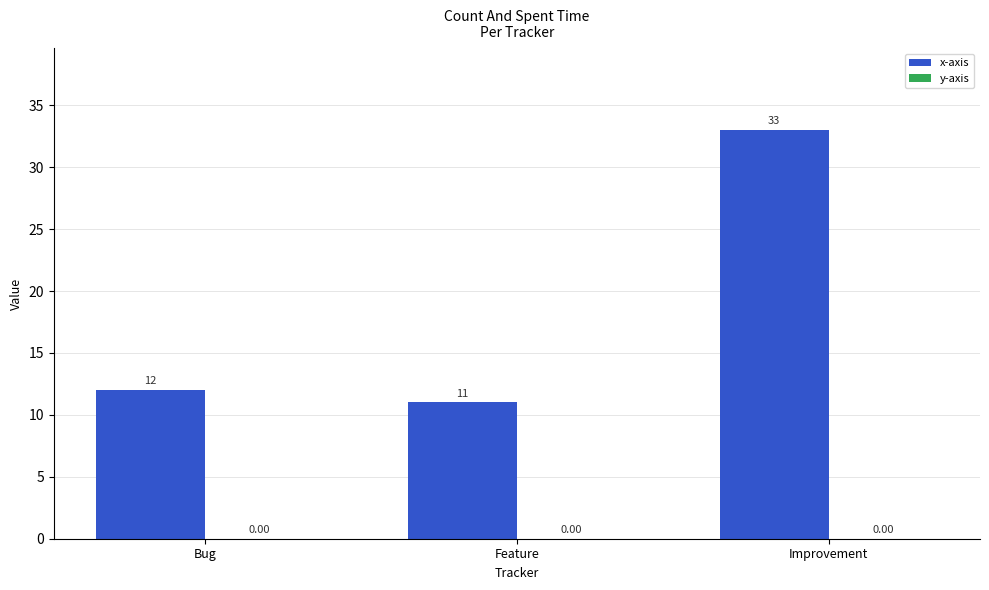

What is the label of the 3rd bar from the left?

Improvement